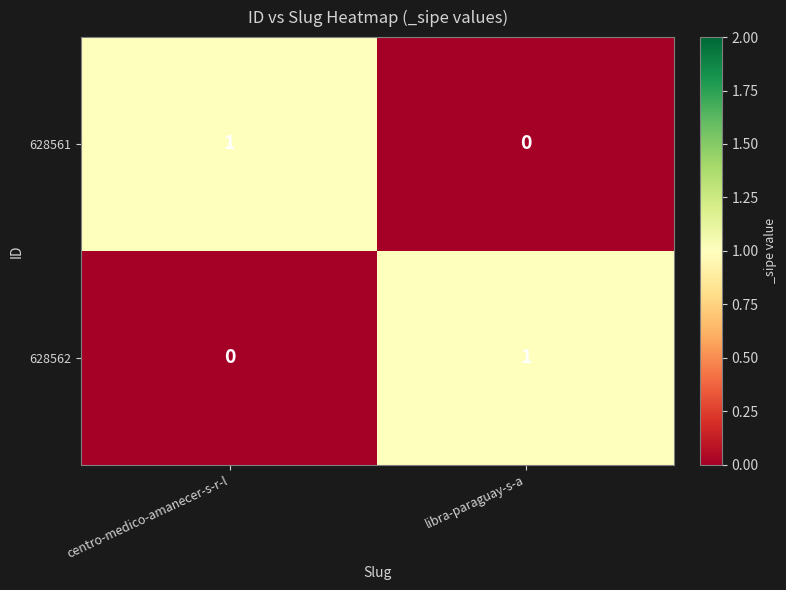

Reading left to right, transcribe all the data shown in this chart.

628561: centro-medico-amanecer-s-r-l=1	libra-paraguay-s-a=0
628562: centro-medico-amanecer-s-r-l=0	libra-paraguay-s-a=1